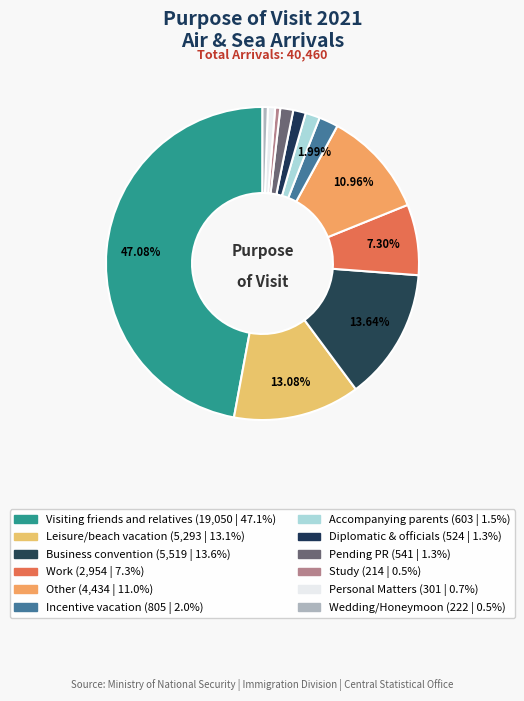

What portion of the pie excludes Leisure/beach vacation?

86.9%